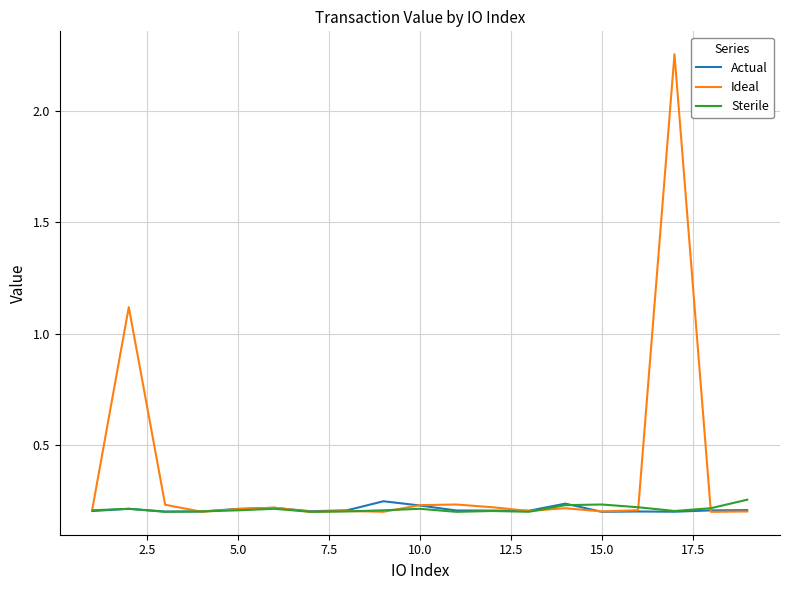

Does the chart display data point markers on the line(s)?

No